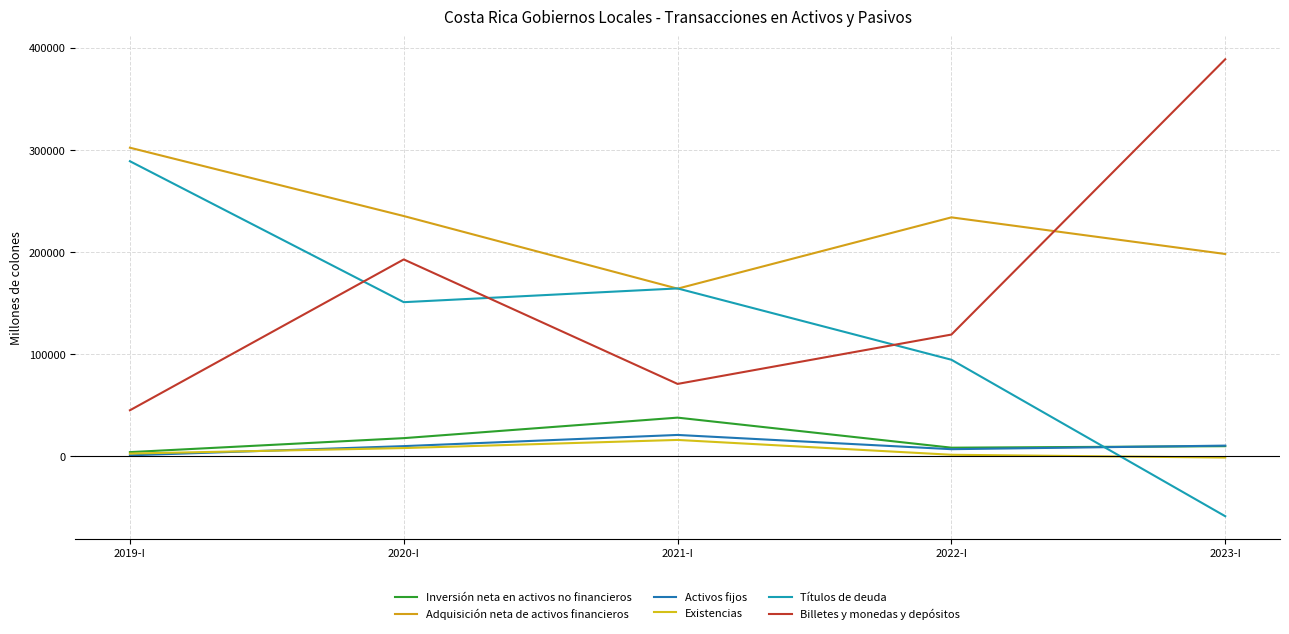

Rank the series by their maximum value, from lowest to highest.

Existencias, Activos fijos, Inversión neta en activos no financieros, Títulos de deuda, Adquisición neta de activos financieros, Billetes y monedas y depósitos